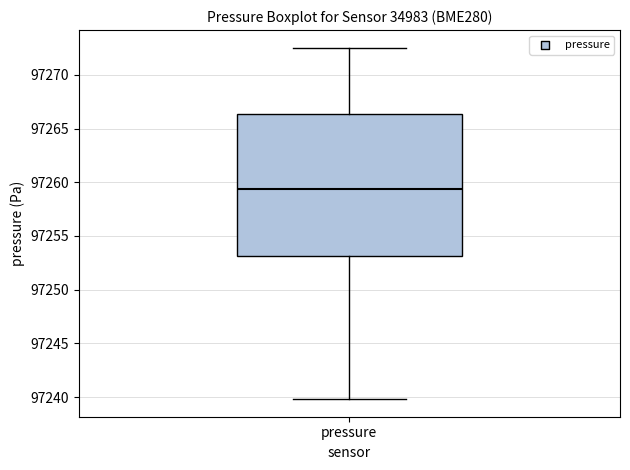

Read this box plot against the y-axis: the position of the median line, the range covered by the box, and the ends of both whiskers. The values are not printed on the chart, so give them approximately, as read against the axis.

median 97259.5, box 97253.0 to 97266.5, whiskers 97240.0 to 97272.5